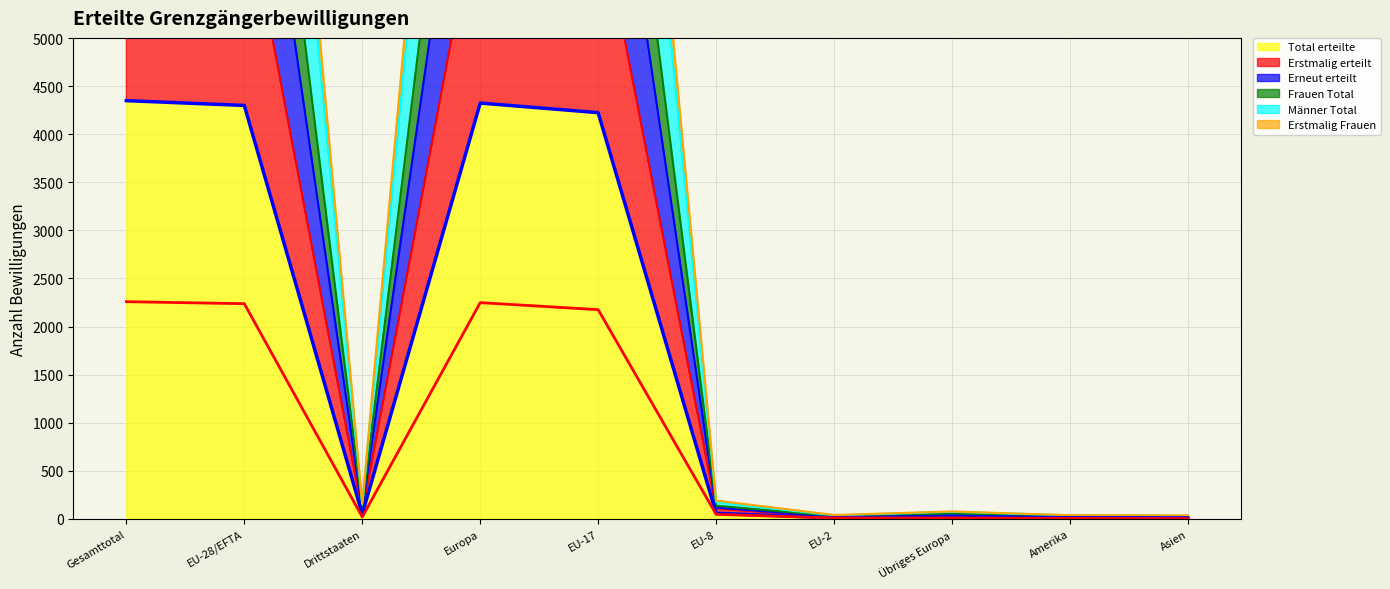

The Frauen Total series shows 68 at EU-8. True or false?

False